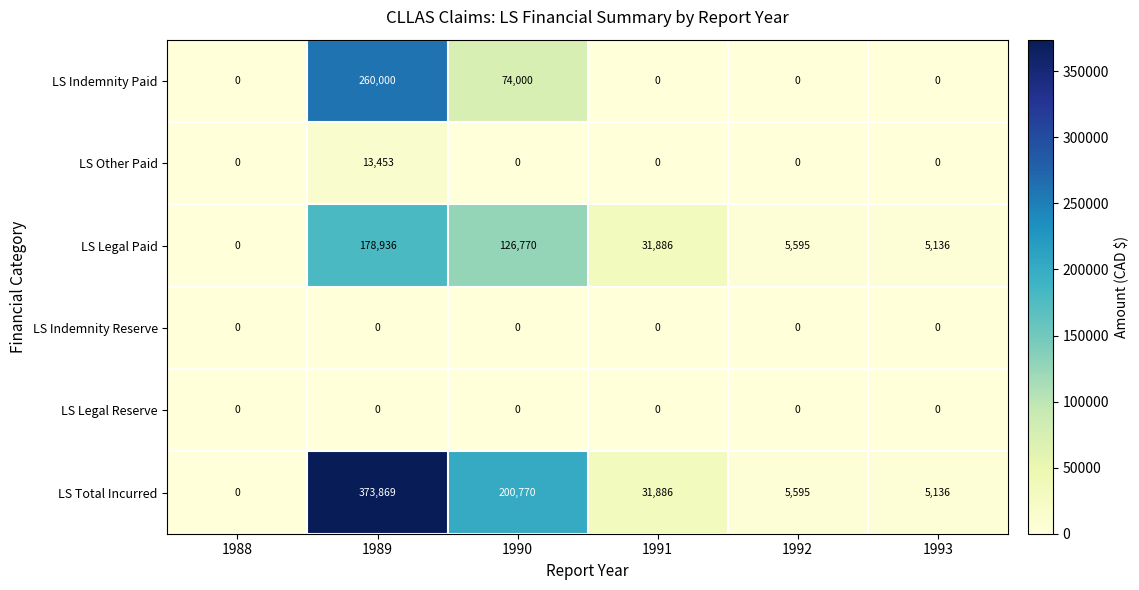

Which series has the largest total across all categories?

LS Total Incurred